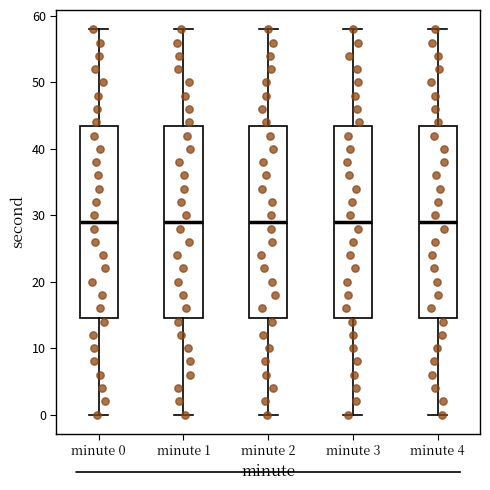

Reading left to right, transcribe this box plot: for each box, give where its median line is, the range the box spans, and where its two whiskers end, as read against the y-axis. The values are not printed on the chart, so give them approximately, as read against the axis.

minute 0: median 29, box 15 to 44, whiskers 0 to 58
minute 1: median 29, box 15 to 44, whiskers 0 to 58
minute 2: median 29, box 15 to 44, whiskers 0 to 58
minute 3: median 29, box 15 to 44, whiskers 0 to 58
minute 4: median 29, box 15 to 44, whiskers 0 to 58